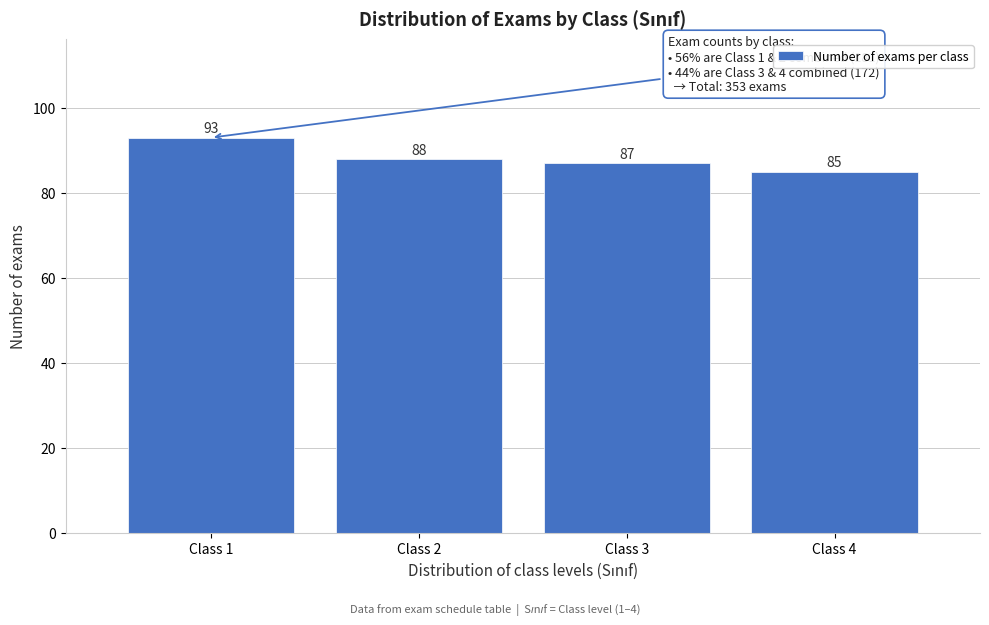

Reading left to right, list all the values displayed in this chart.

Class 1=93	Class 2=88	Class 3=87	Class 4=85